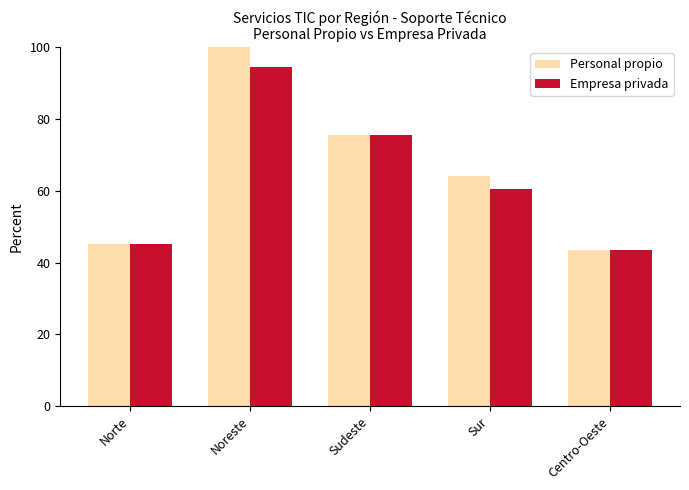

What is the difference between the second highest and second lowest values in the Personal propio series?

30.2